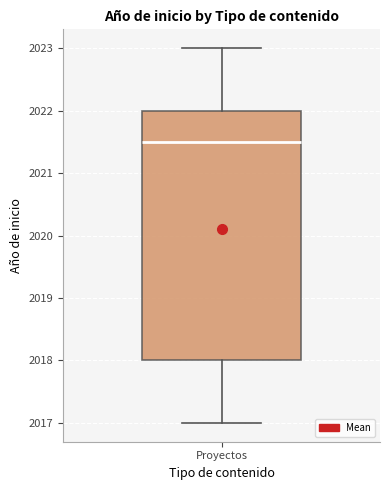

Where is the upper edge of the box for Proyectos on the y-axis? The values are not printed on the chart, so give them approximately, as read against the axis.

2022.0